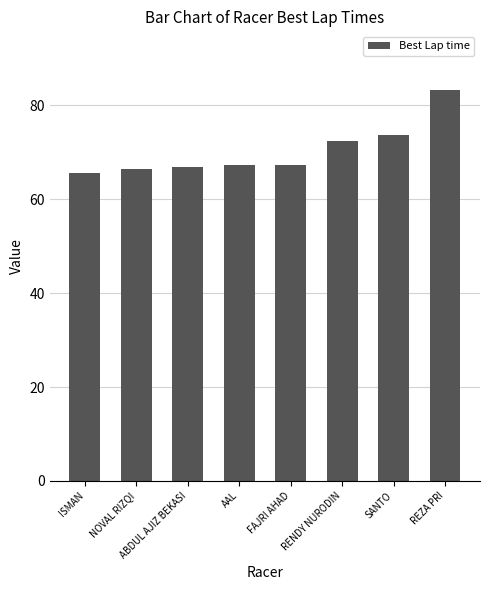

Which has a higher value, ISMAN or RENDY NURODIN?

RENDY NURODIN